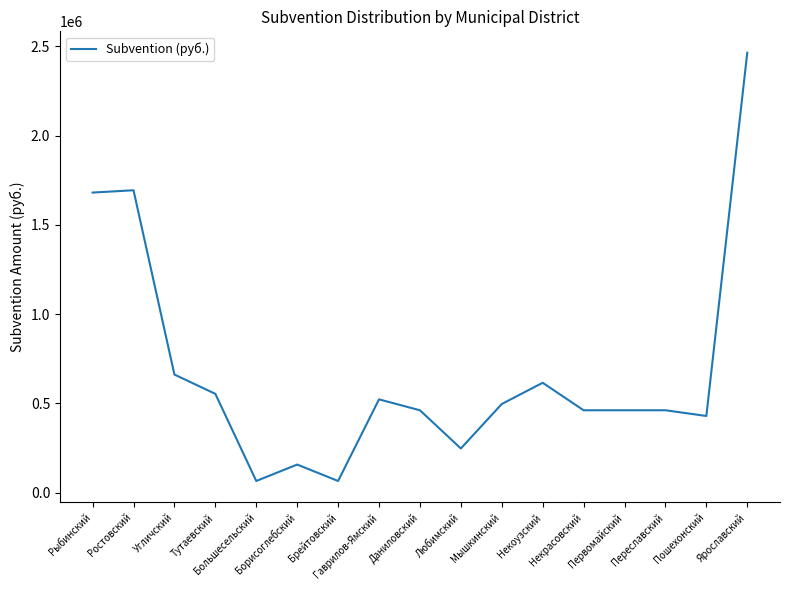

How many lines are shown in the chart?

1